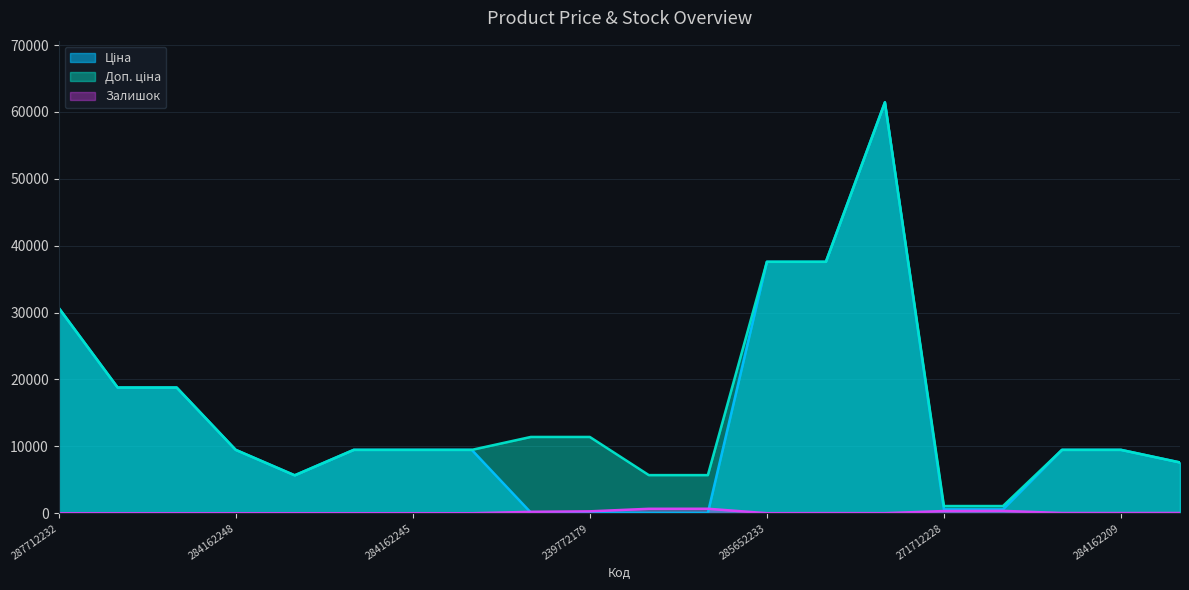

Between 285672232 and 284162246, which is larger?

285672232